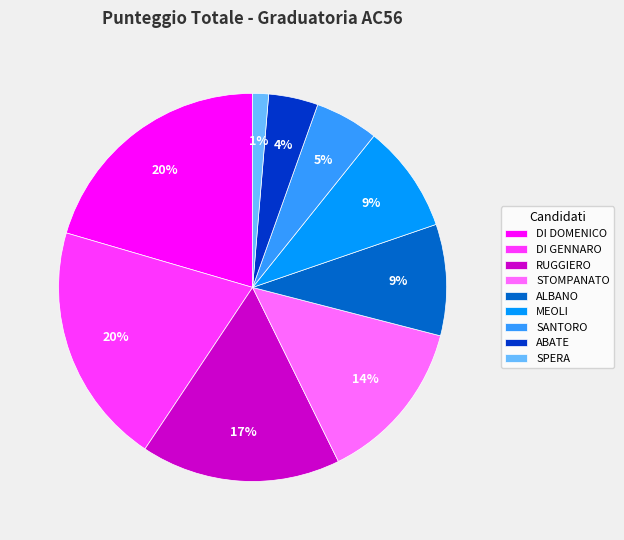

How many segments does this pie chart have?

9